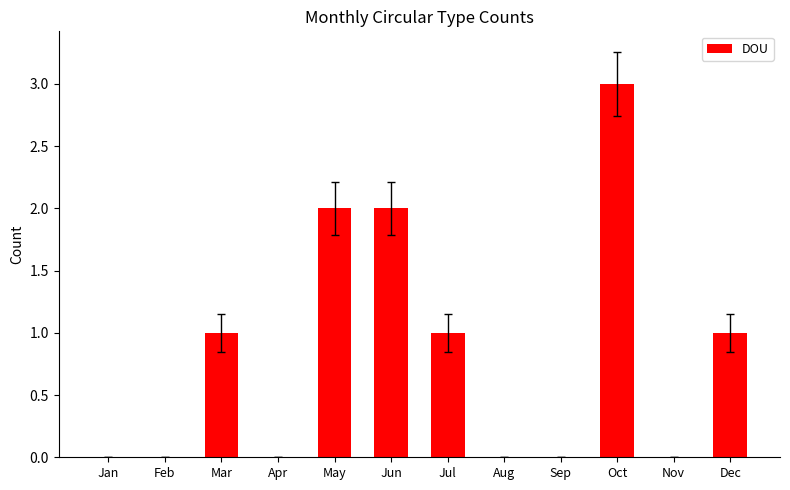

Reading left to right, list all the values displayed in this chart.

0	0	1	0	2	2	1	0	0	3	0	1